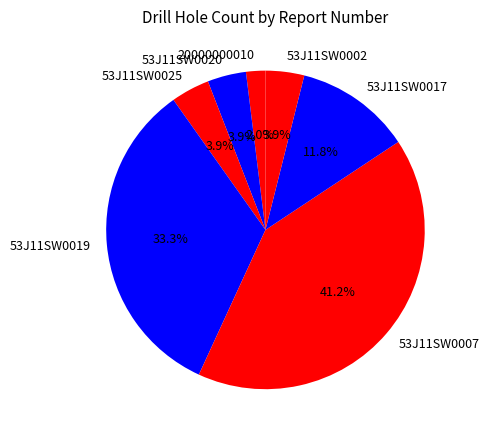

Do 53J11SW0007 and 53J11SW0020 together represent more than half of the pie?

No